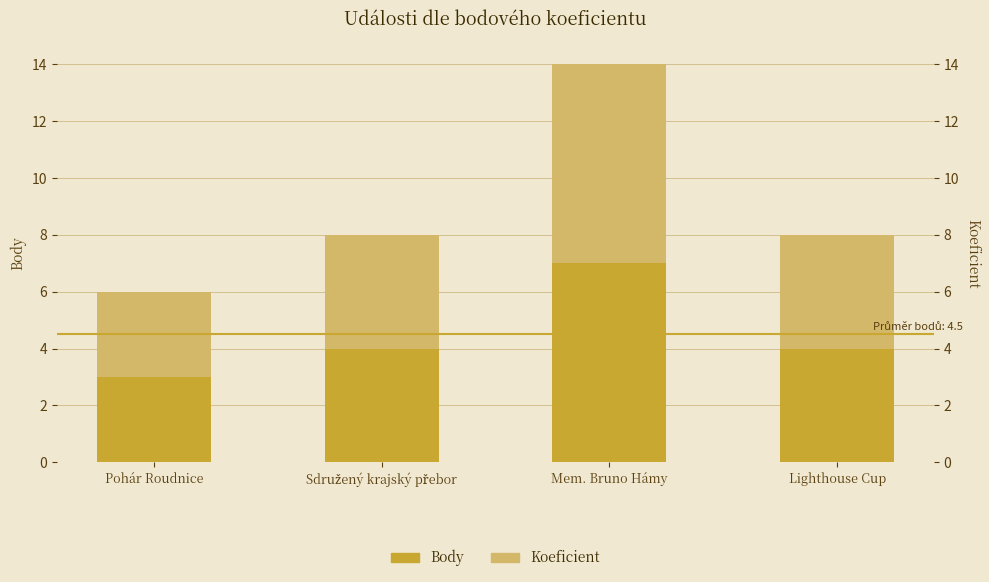

Which category has the lowest value in the Body series?

Pohár Roudnice